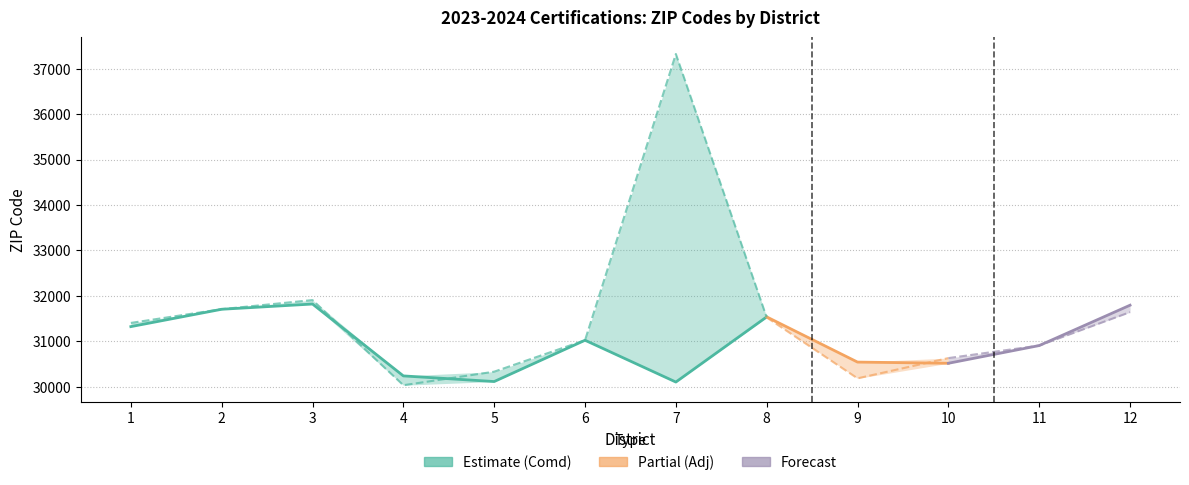

What is the difference between the highest and lowest values at 7?

7220